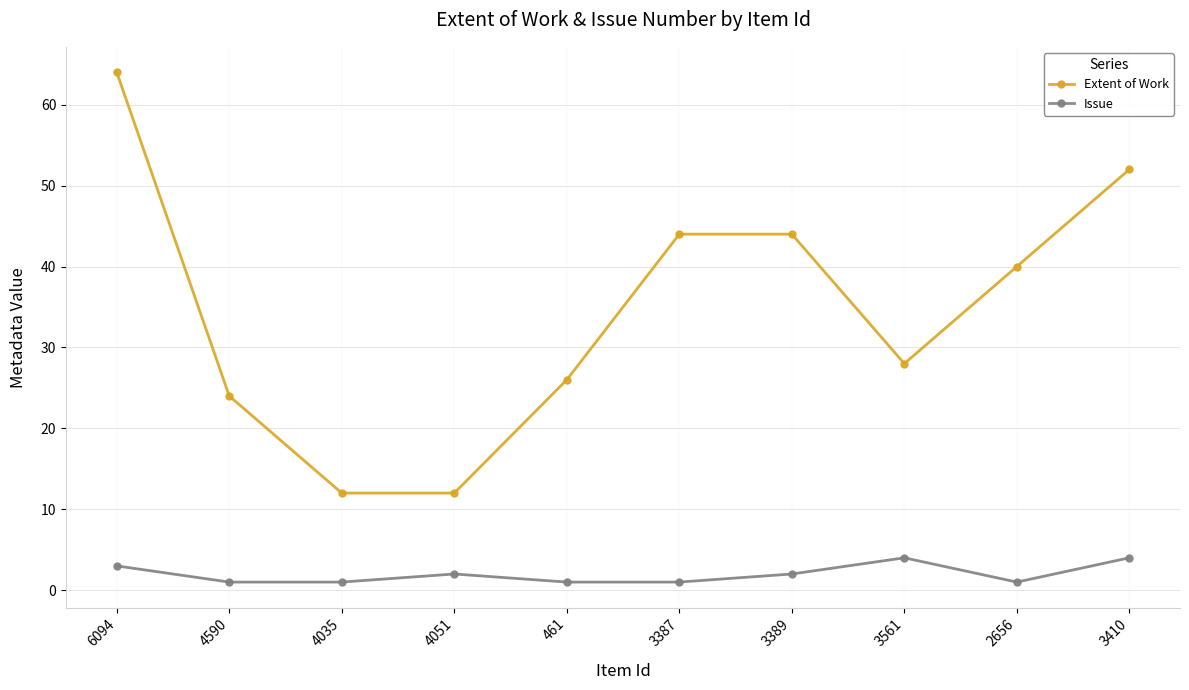

True or false: Extent of Work and Issue cross at least once.

False